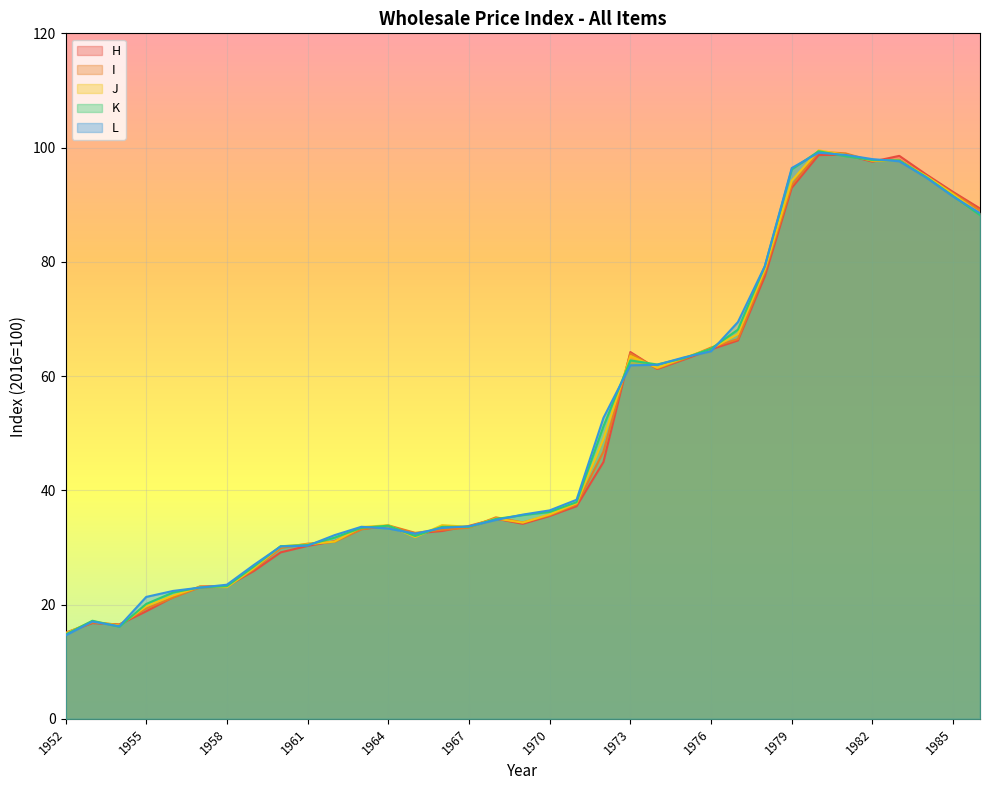

How many values in the L series exceed 35?

18